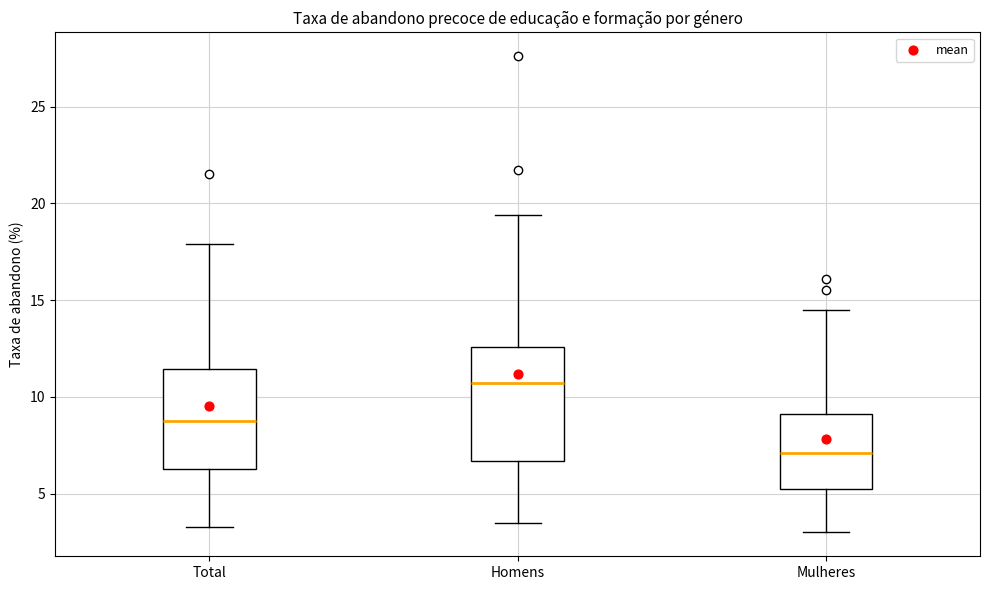

Reading left to right, transcribe this box plot: for each box, give where its median line is, the range the box spans, and where its two whiskers end, as read against the y-axis. The values are not printed on the chart, so give them approximately, as read against the axis.

Total: median 9.0, box 6.5 to 11.5, whiskers 3.5 to 18.0
Homens: median 10.5, box 6.5 to 12.5, whiskers 3.5 to 19.5
Mulheres: median 7.0, box 5.0 to 9.0, whiskers 3.0 to 14.5